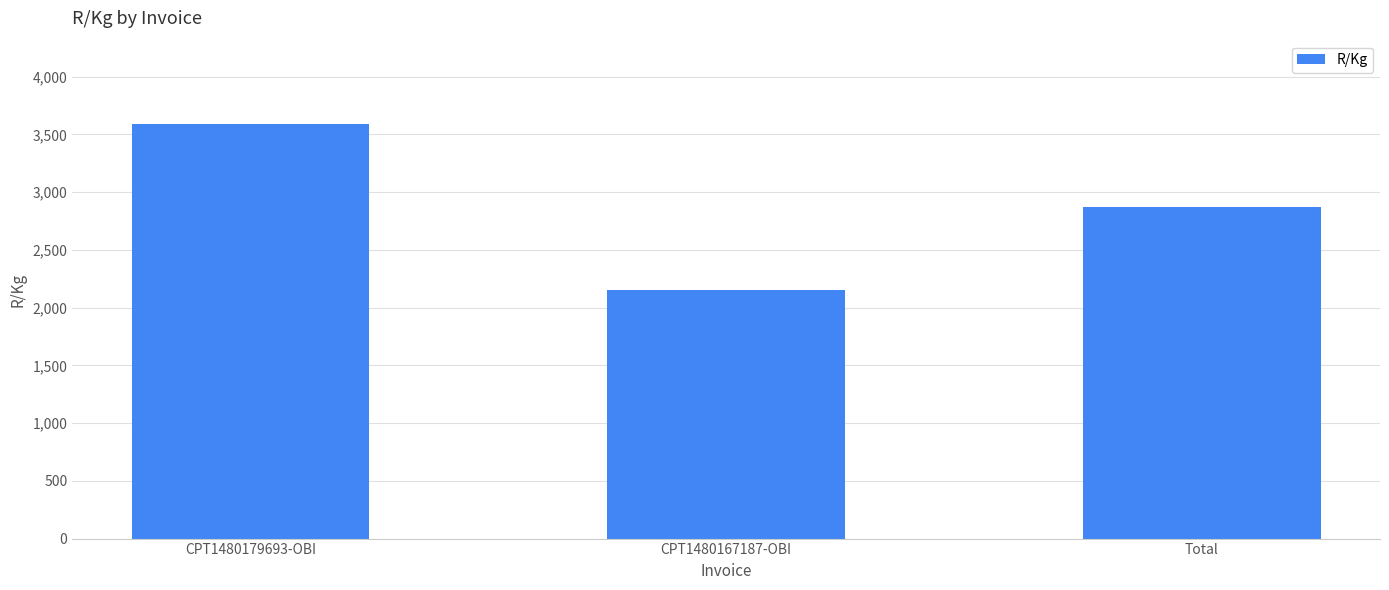

Reading left to right, what are all the values shown in this chart?

CPT1480179693-OBI=3592.7	CPT1480167187-OBI=2155.6	Total=2874.1